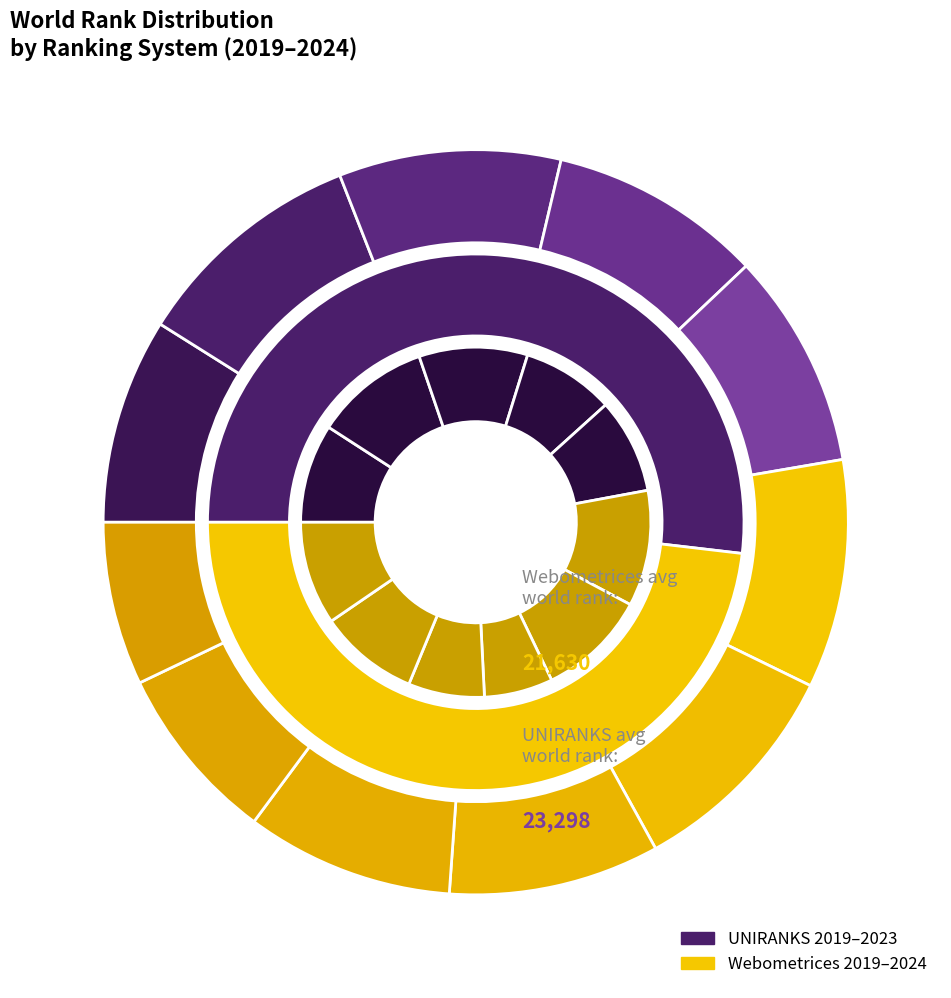

Is it true that UNIRANKS 2023 is 1% of the pie?

False